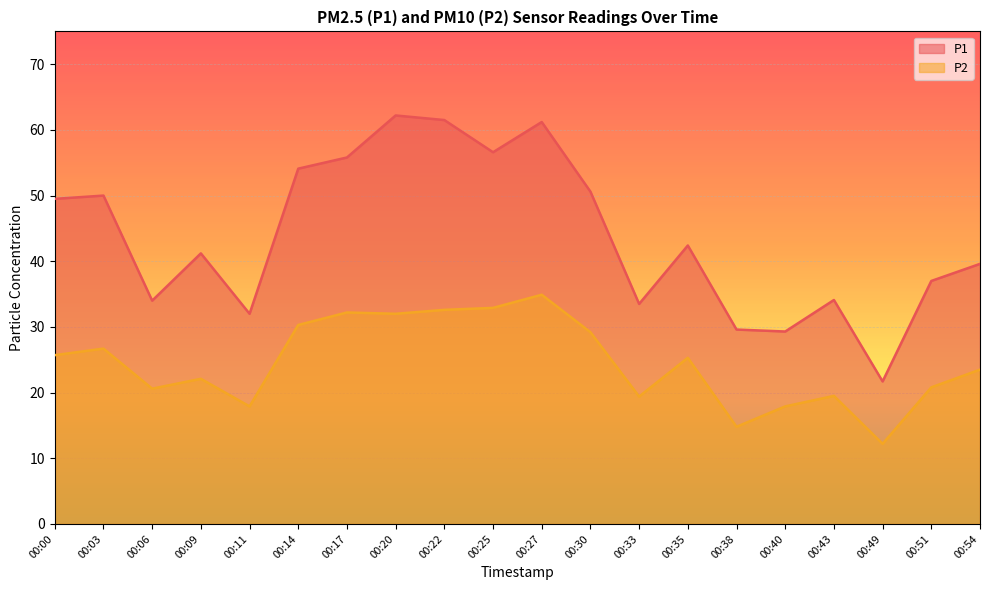

Which category has the lowest value across all series?

00:49